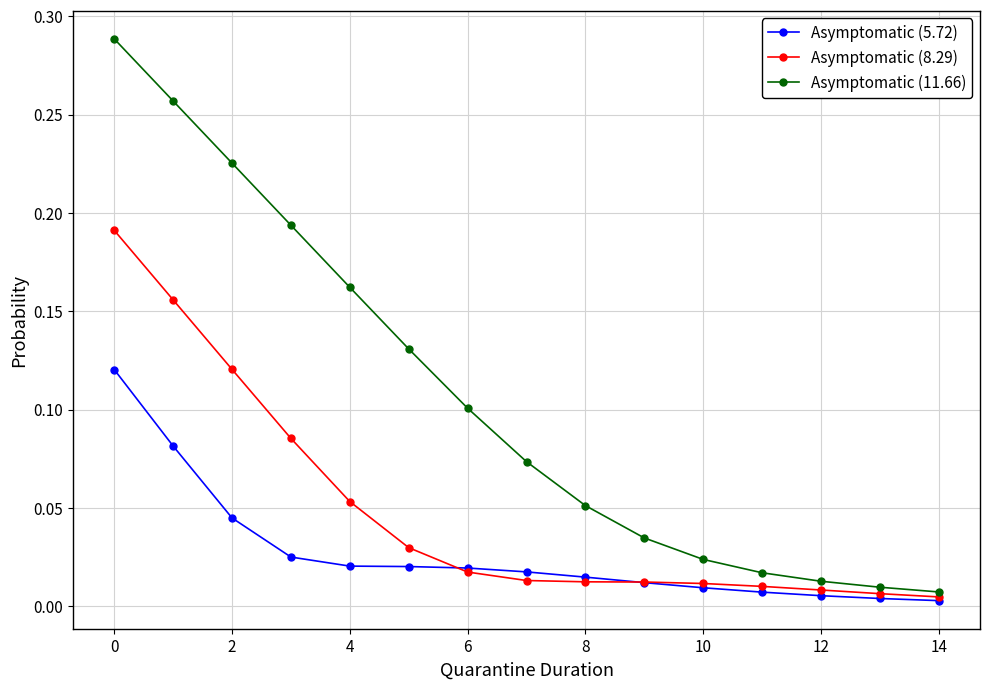

List the series in order of their peak value, lowest first.

Asymptomatic (5.72), Asymptomatic (8.29), Asymptomatic (11.66)